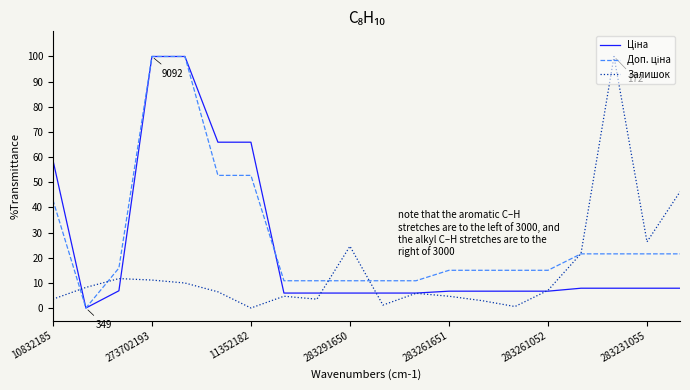

What is the highest value of the Залишок series?

100.0